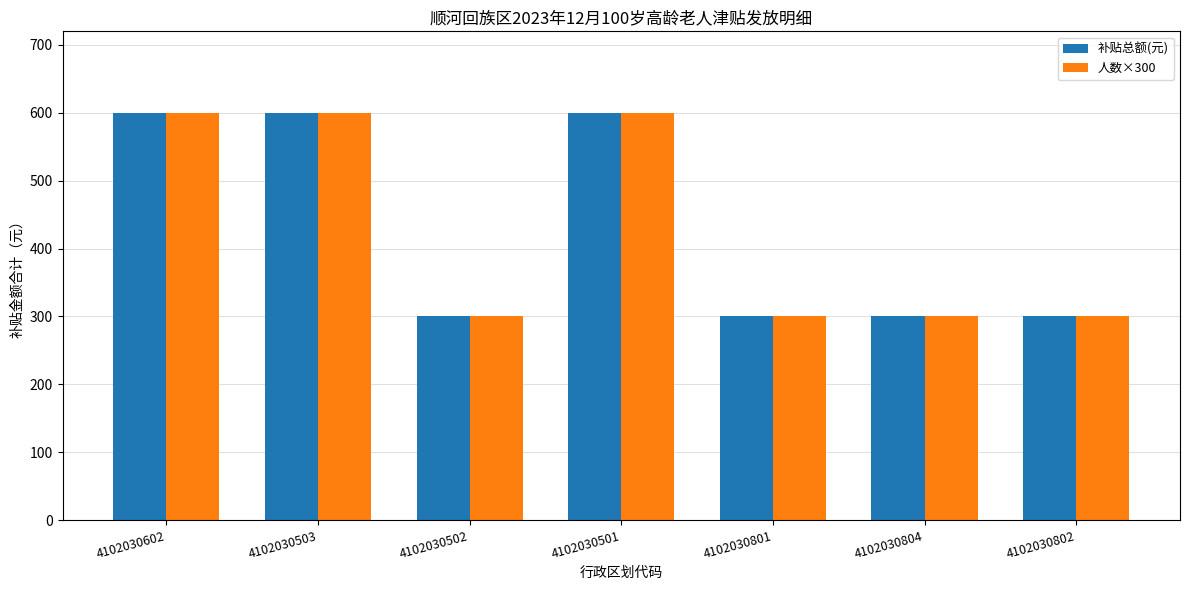

What position from the right is 4102030502?

5